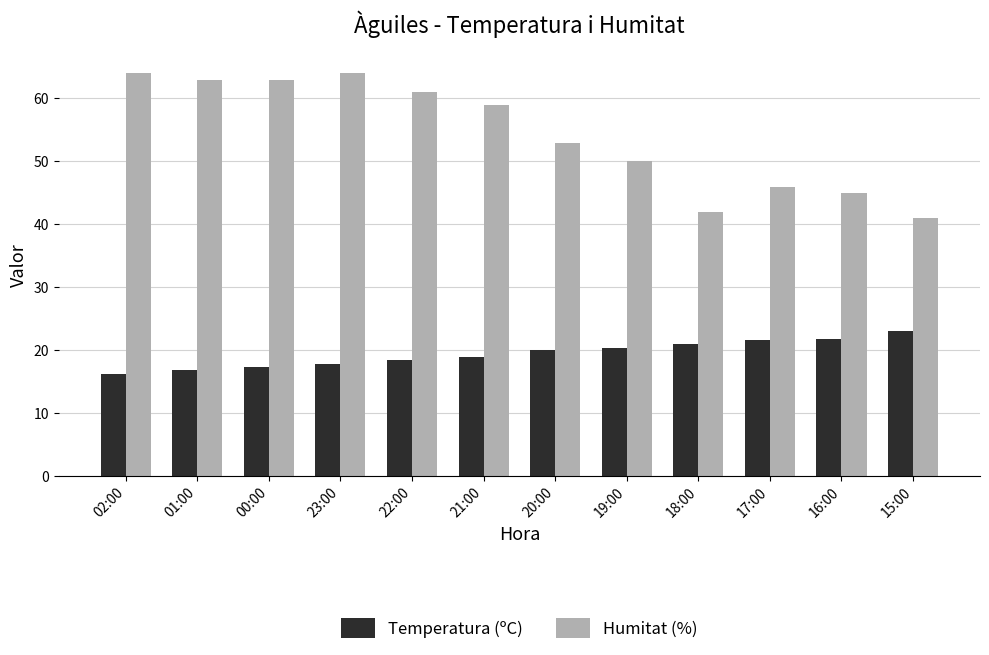

At 17:00, list the series in order from largest to smallest.

Humitat (%), Temperatura (ºC)